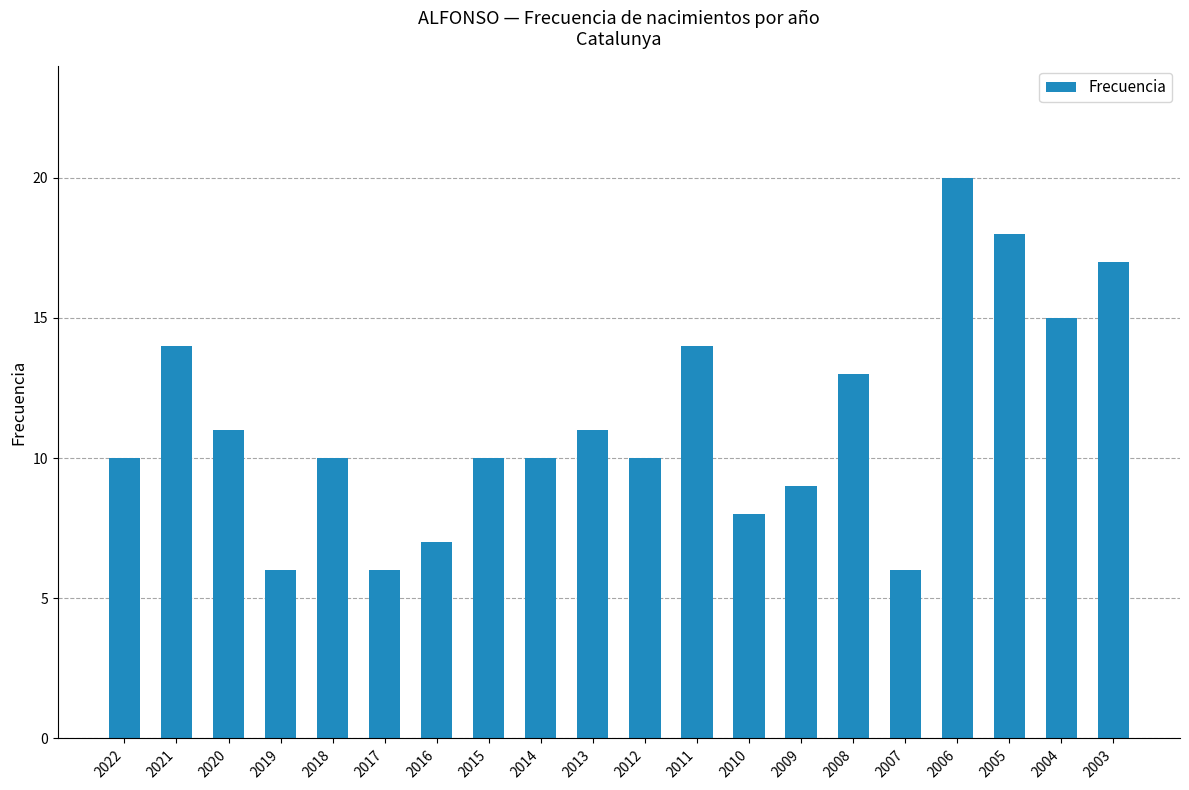

Reading left to right, transcribe all the data shown in this chart.

10	14	11	6	10	6	7	10	10	11	10	14	8	9	13	6	20	18	15	17